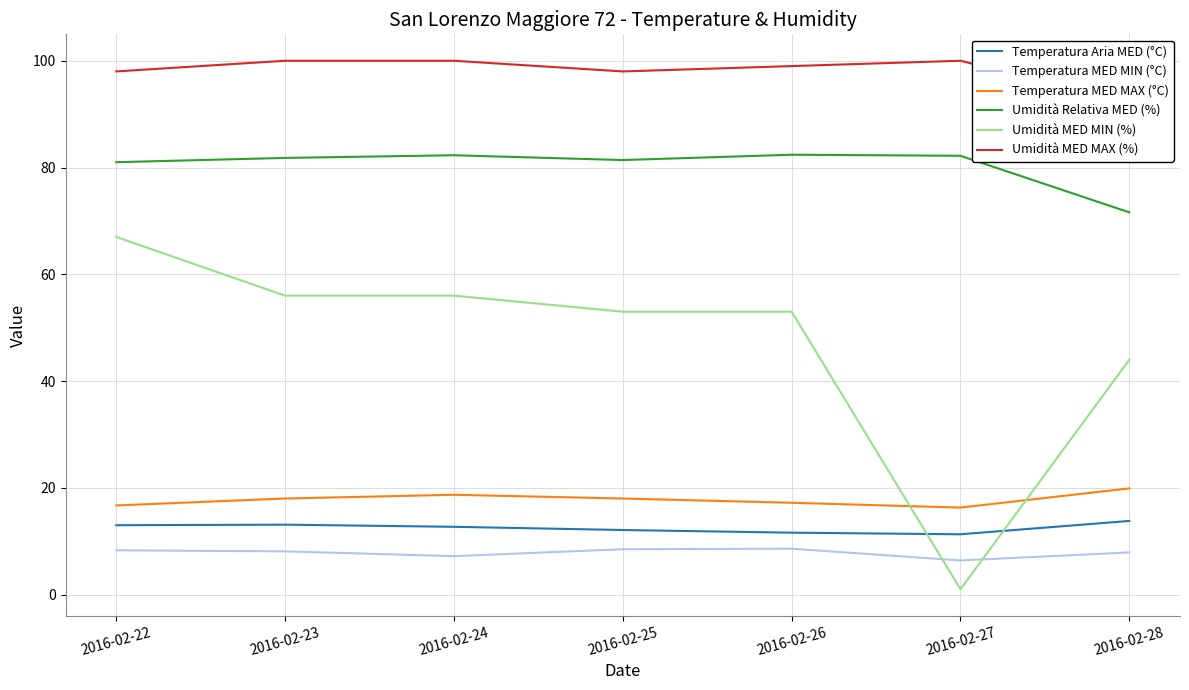

True or false: Temperatura MED MAX (°C) and Temperatura MED MIN (°C) intersect in this chart.

False